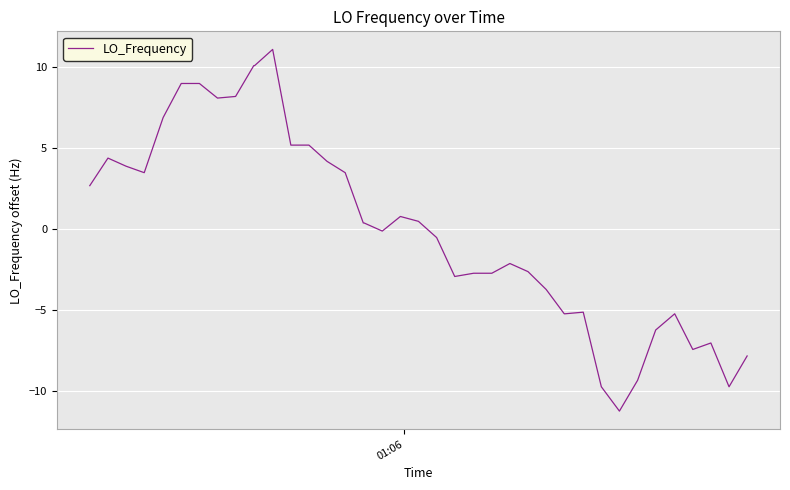

What is the difference between the maximum and minimum values?

22.3